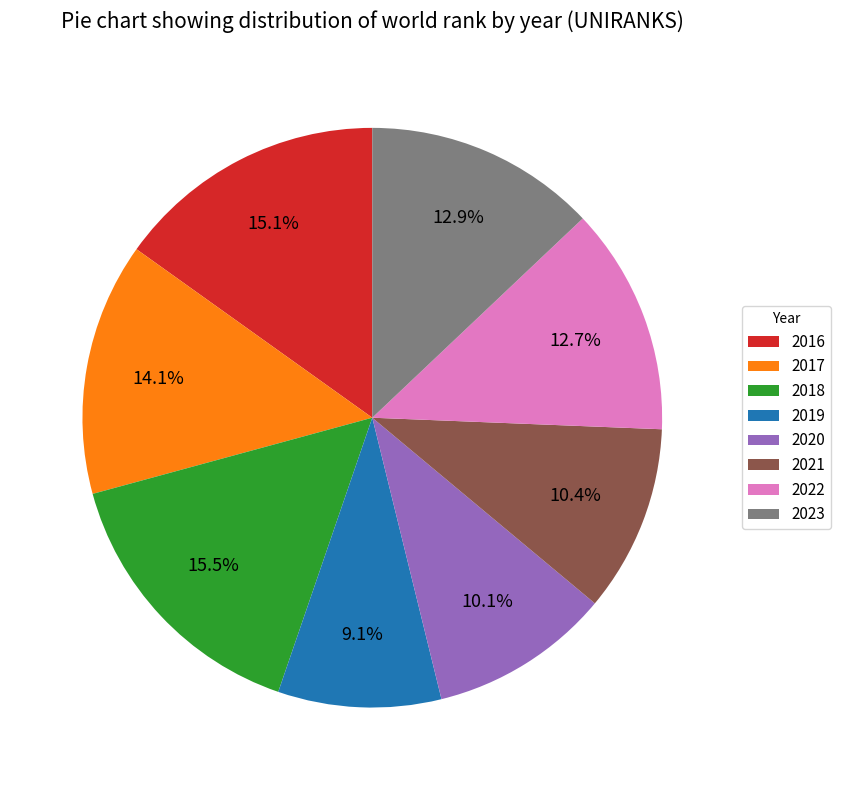

Which category has the smallest portion of the pie?

2019